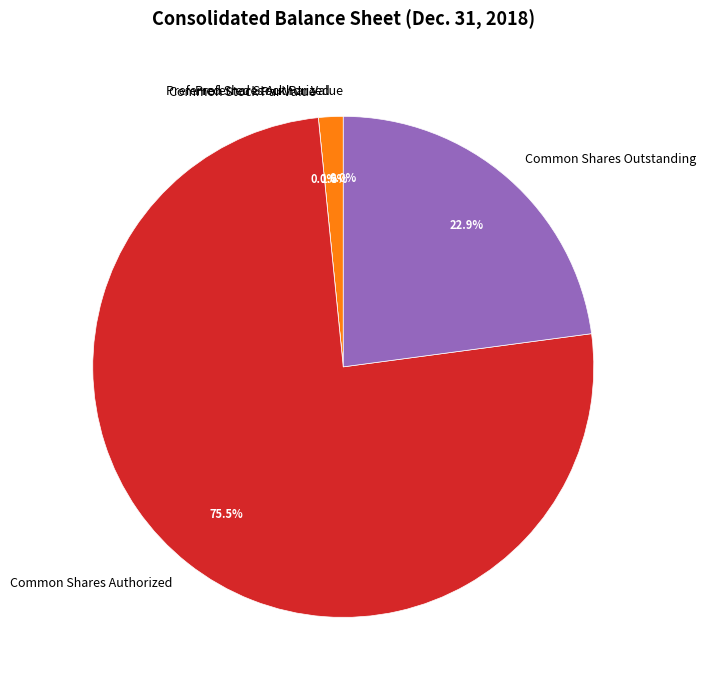

True or false: Preferred Stock Par Value accounts for 9% of the total.

False